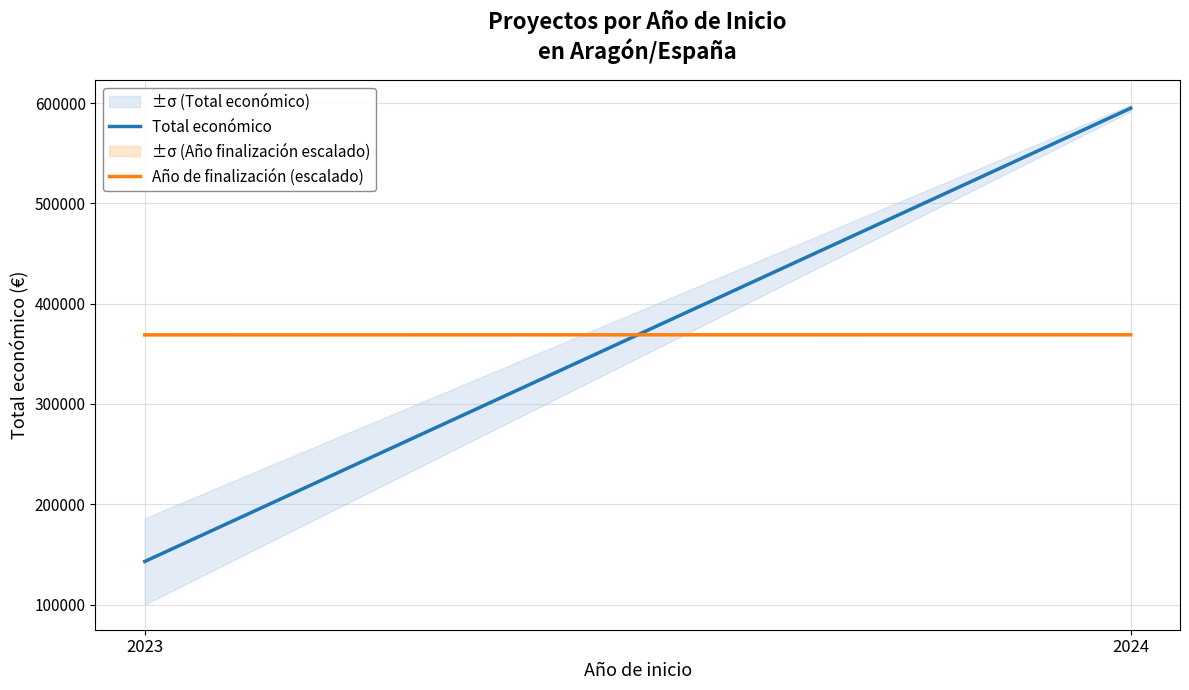

Does the chart have visible grid lines?

Yes